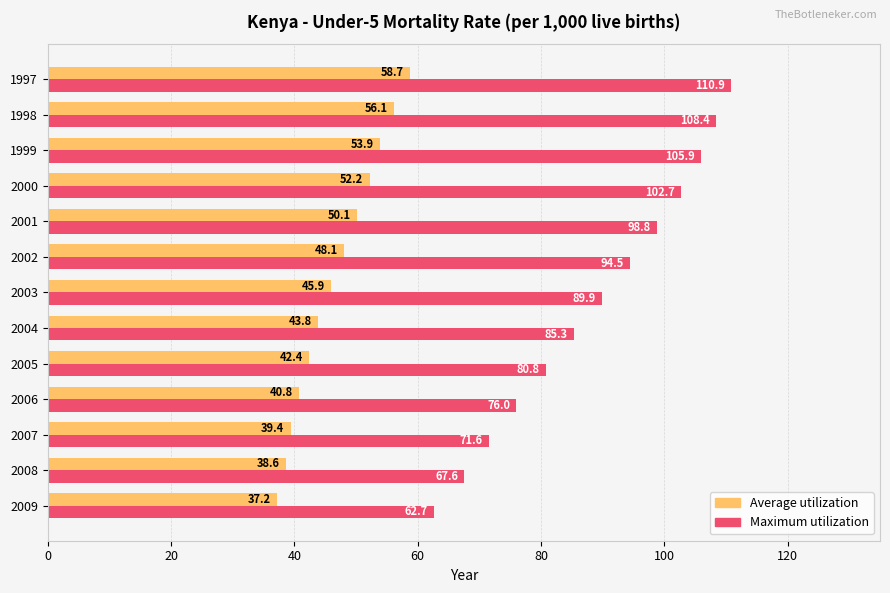

What is the sum of all Maximum utilization values?

1155.1